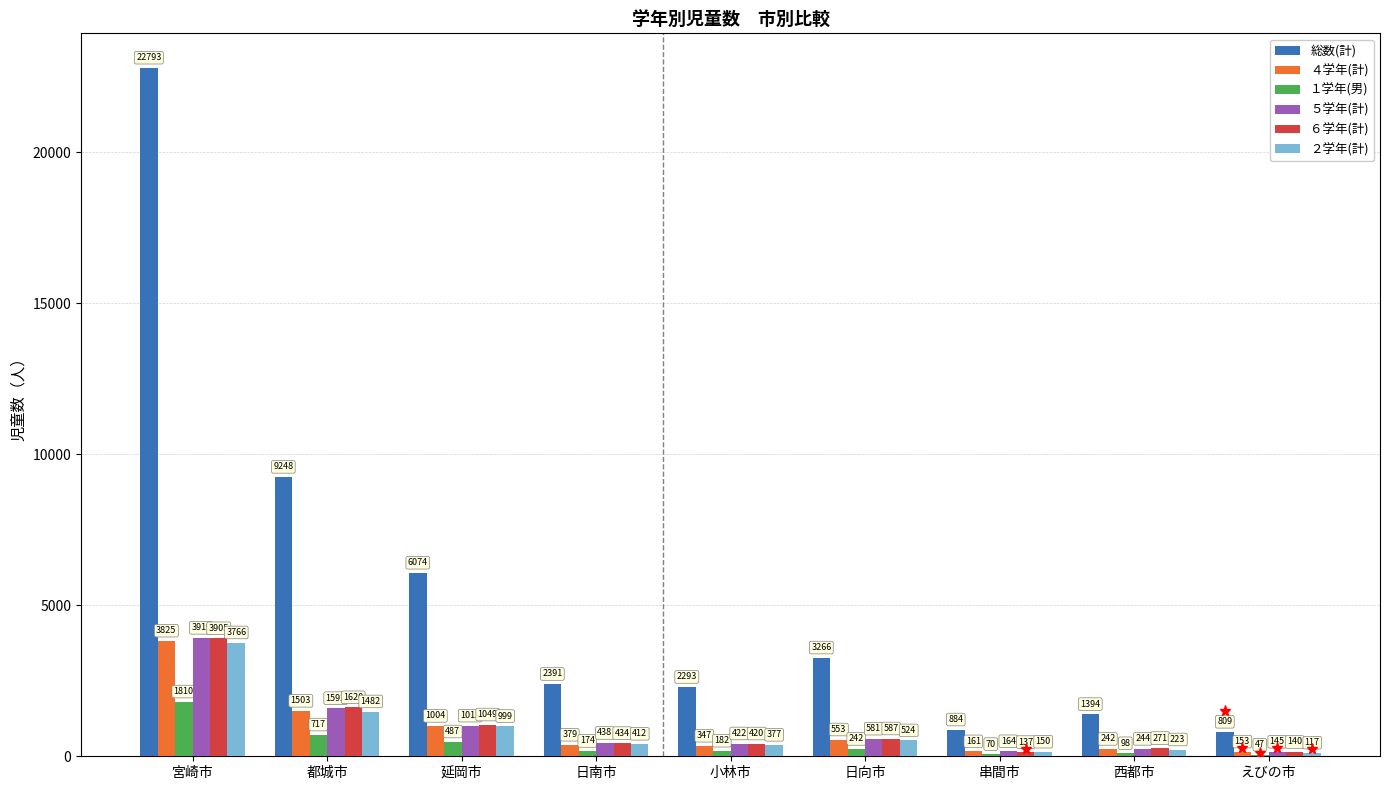

Which category has the highest value across all series?

宮崎市